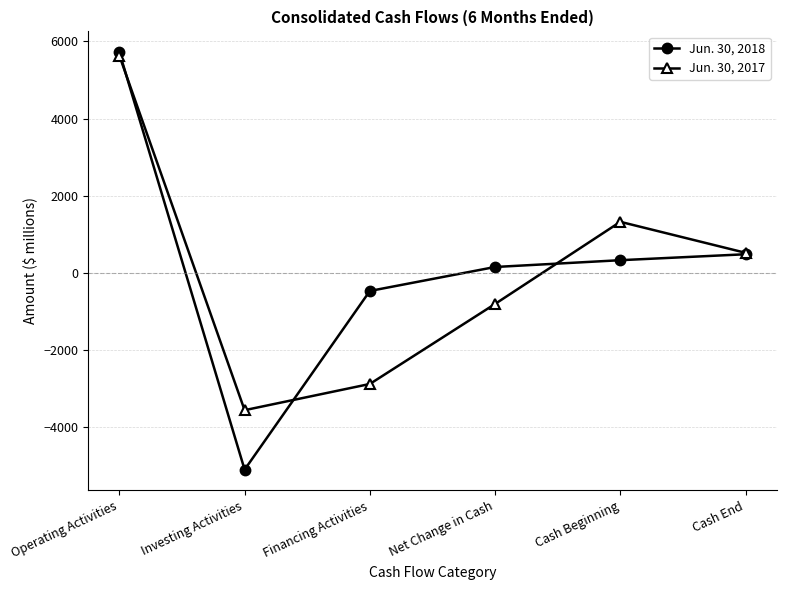

At which category is the sum across all series the highest?

Operating Activities